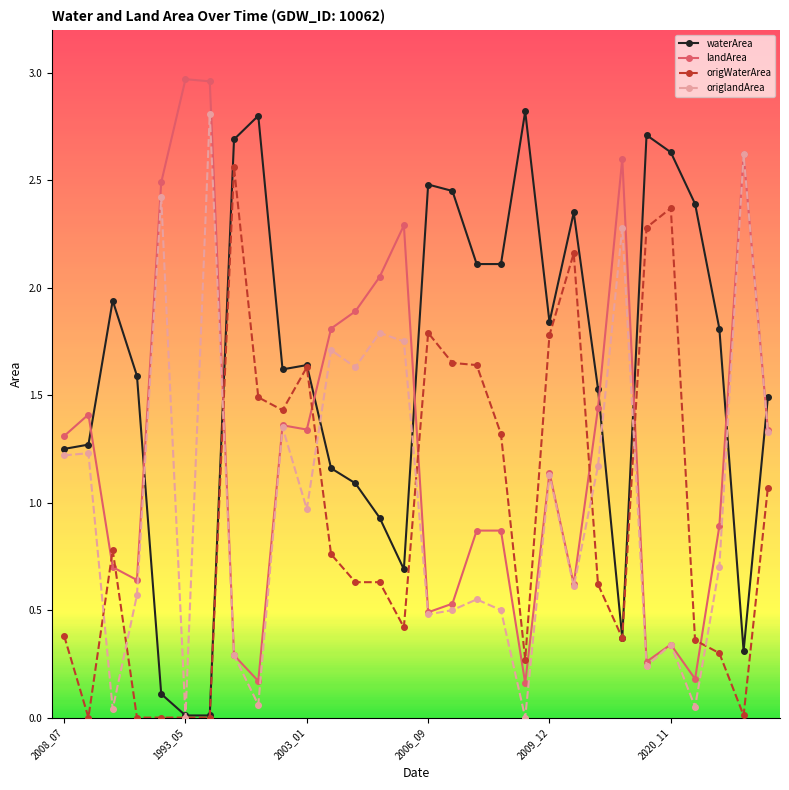

What is the highest value of the waterArea series?

2.8